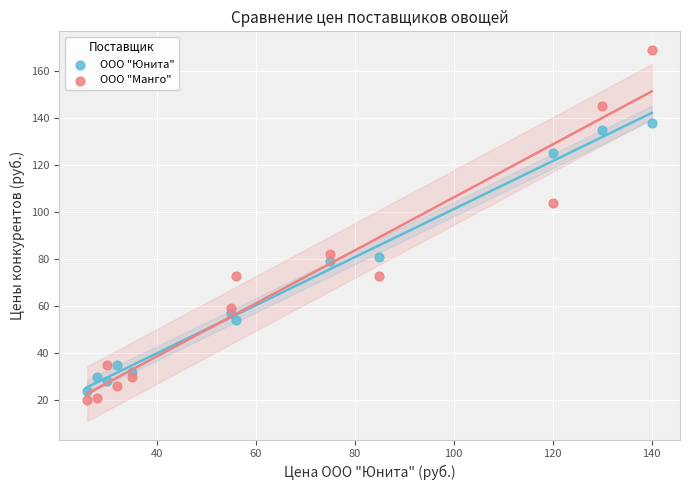

In the ООО "Манго" series, what Y value is closest to 94?

104